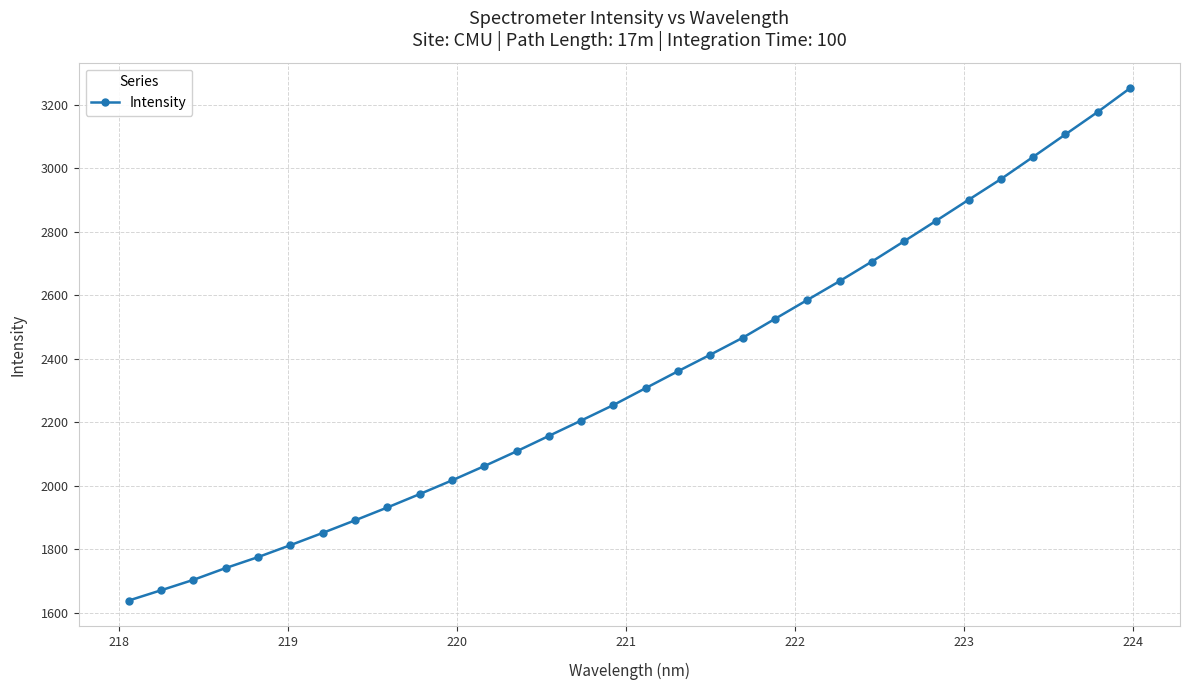

What is the maximum value shown in the chart?

3251.3